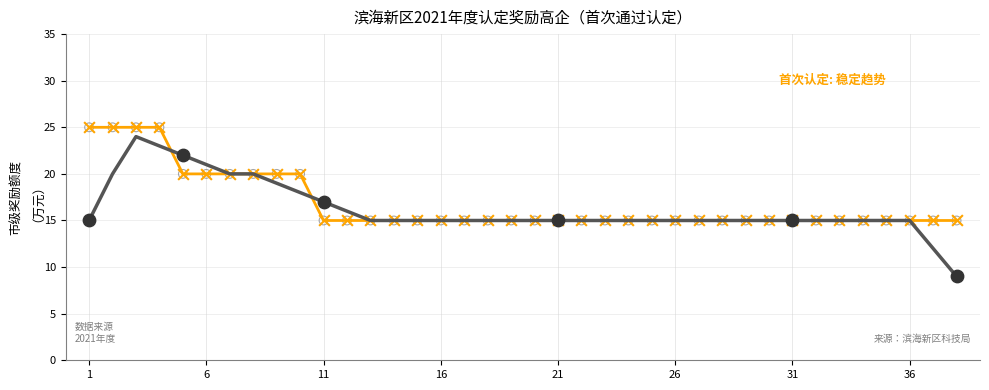

What is the smallest value displayed?

9